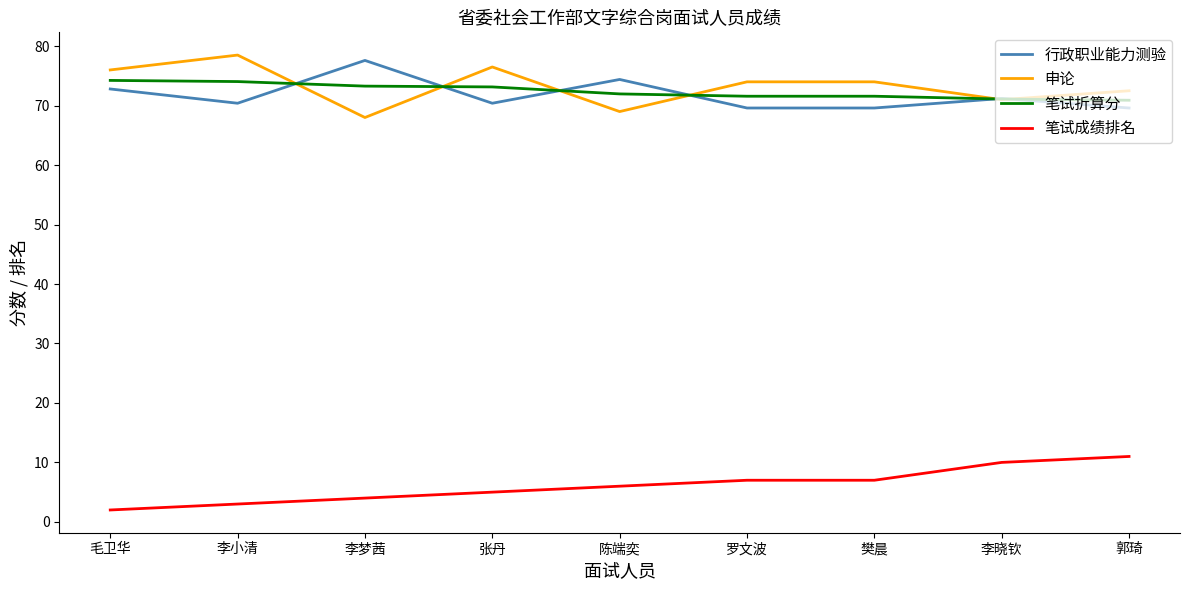

What are all the series names shown in the legend?

行政职业能力测验, 申论, 笔试折算分, 笔试成绩排名